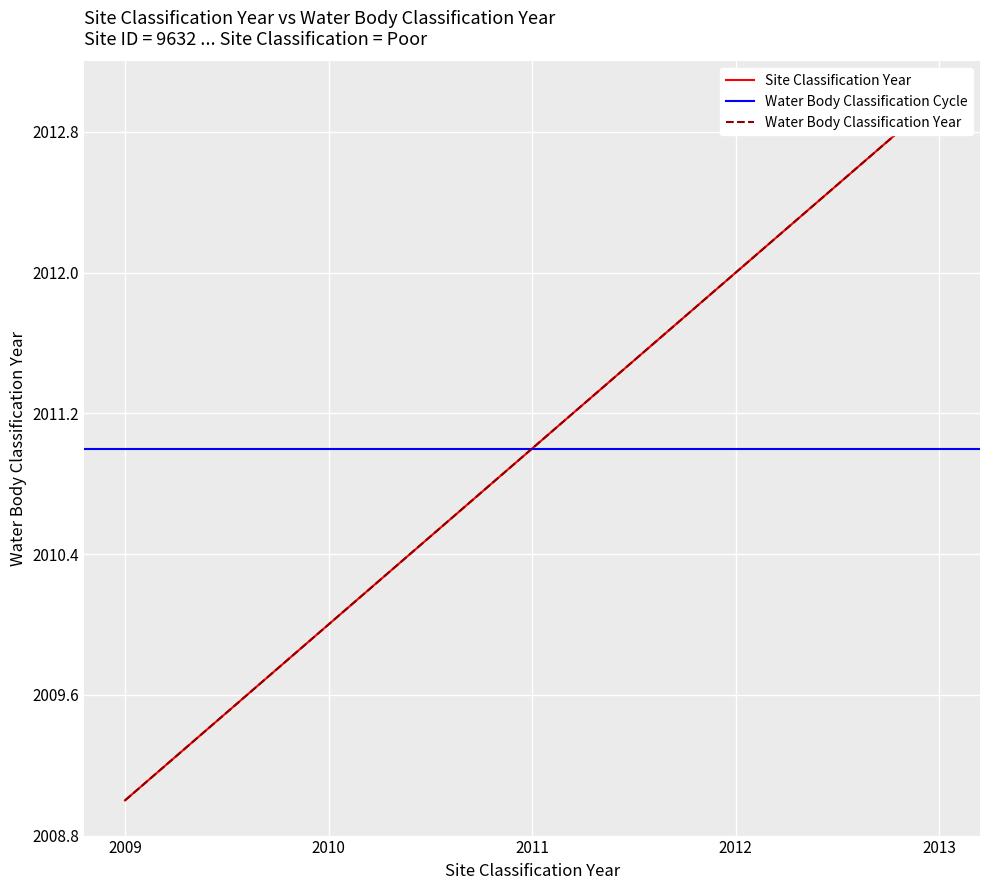

True or false: Water Body Classification Year has more than 2 interior local peaks.

False